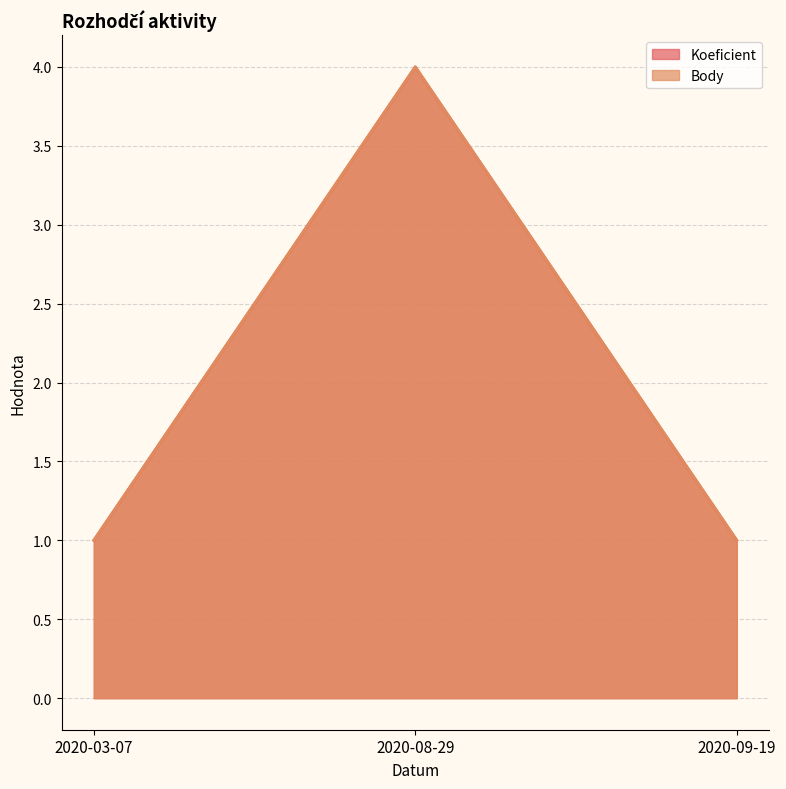

What is the difference between the Body values at 2020-09-19 and 2020-08-29?

3